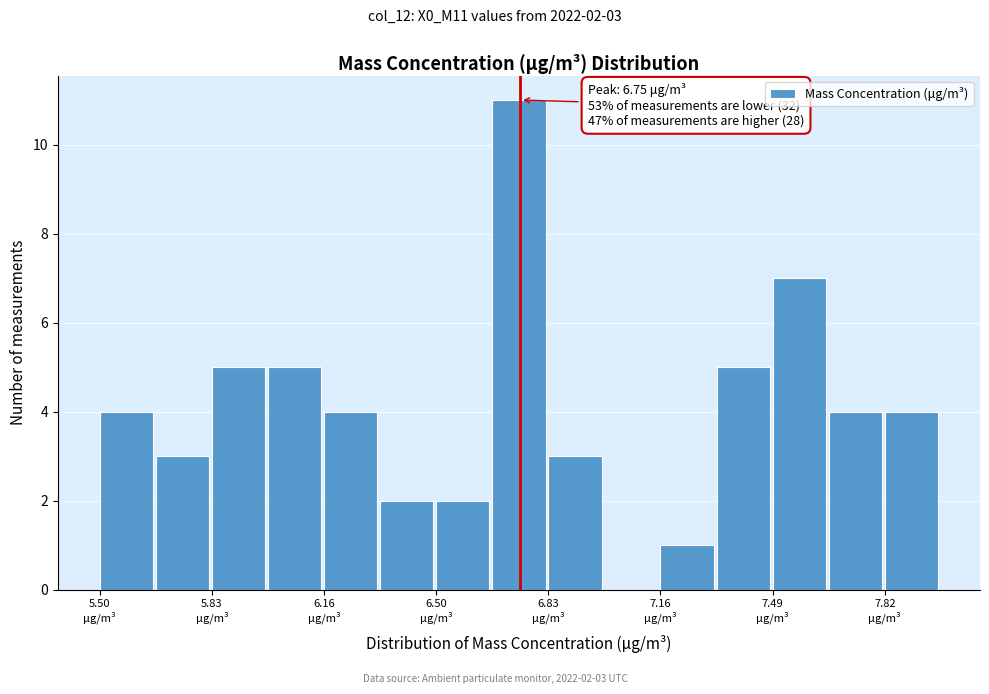

Read against the x-axis, roughly where is the centre of the tallest bar?

6.75